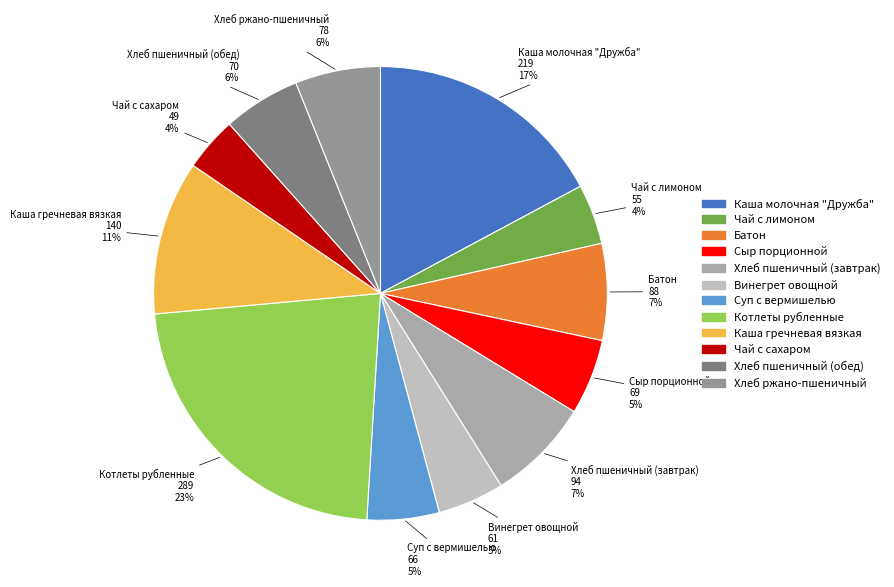

Is it true that Сыр порционной is 5% of the pie?

True